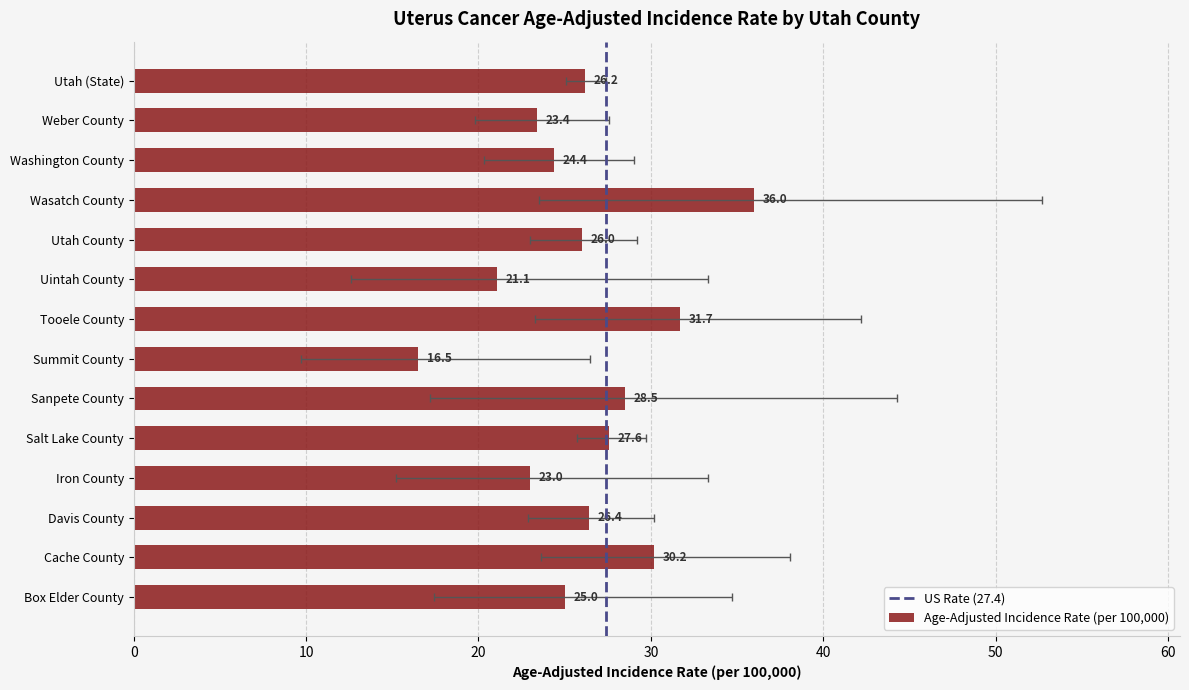

What is the difference between the values at Uintah County and Utah County?

4.9